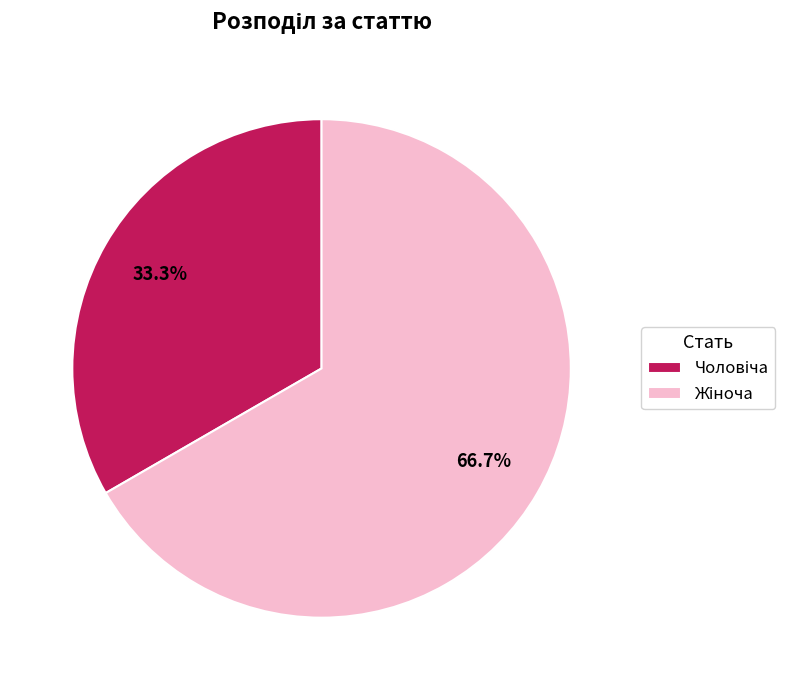

Is there a majority slice in this chart?

Yes